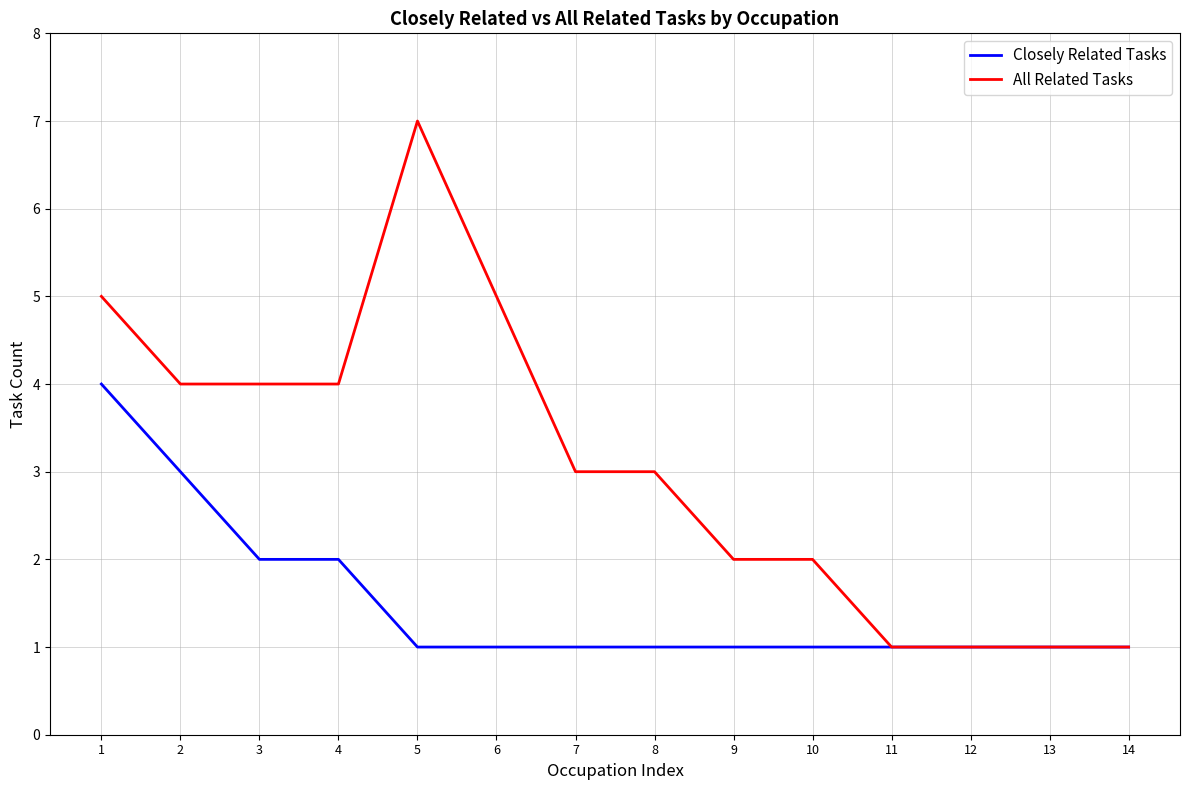

Between 3 and 11, which series saw the biggest shift?

All Related Tasks